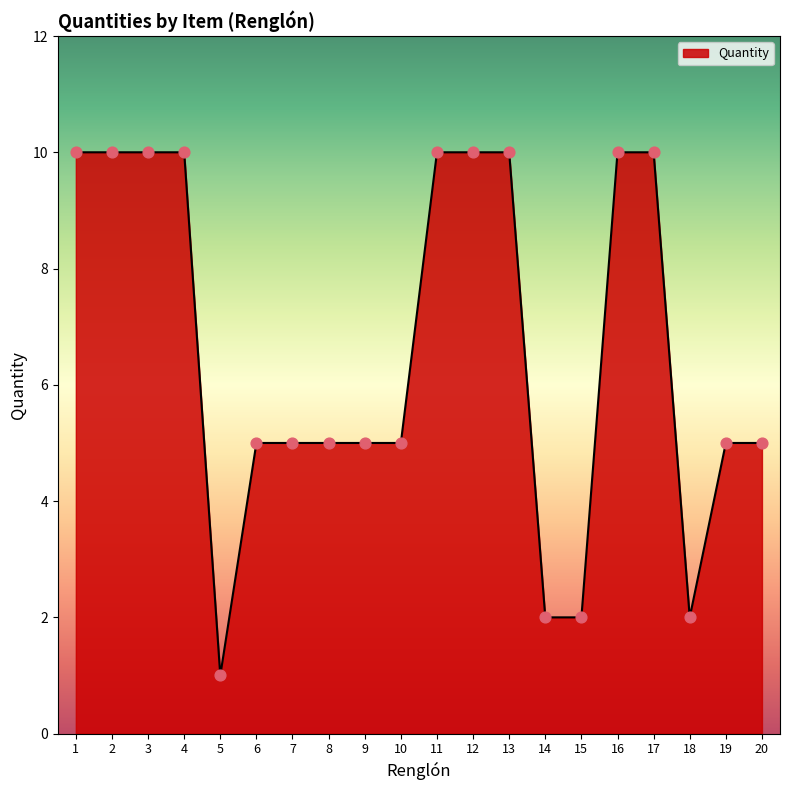

Approximately how many times larger is the value at 10 compared to 6?

1.0